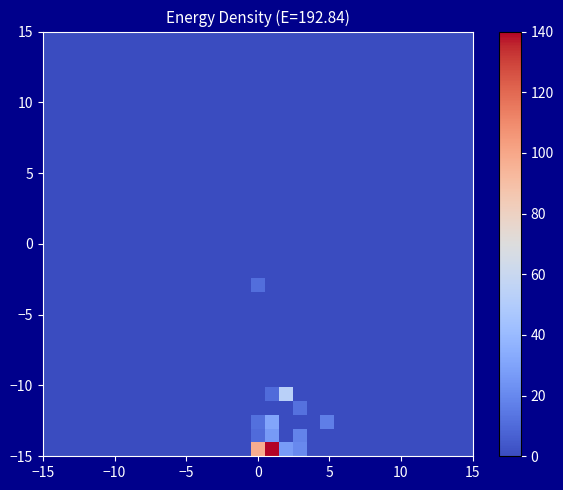

What is the maximum value shown in the chart?

140.0